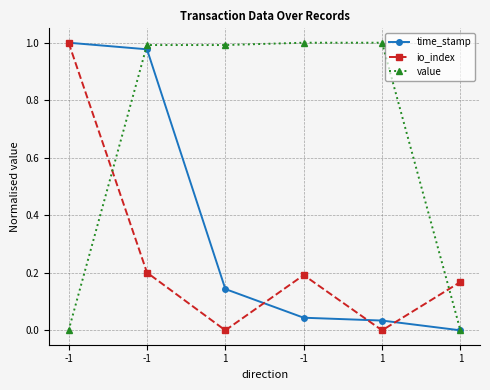

What is the greatest value displayed?

1.0